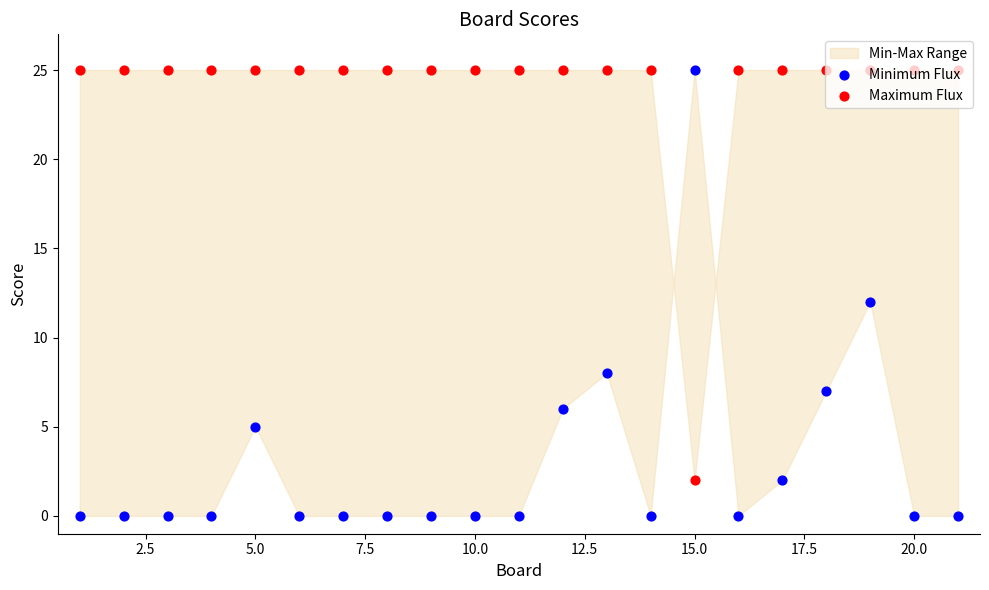

At how many categories does at least one series exceed 14?

21